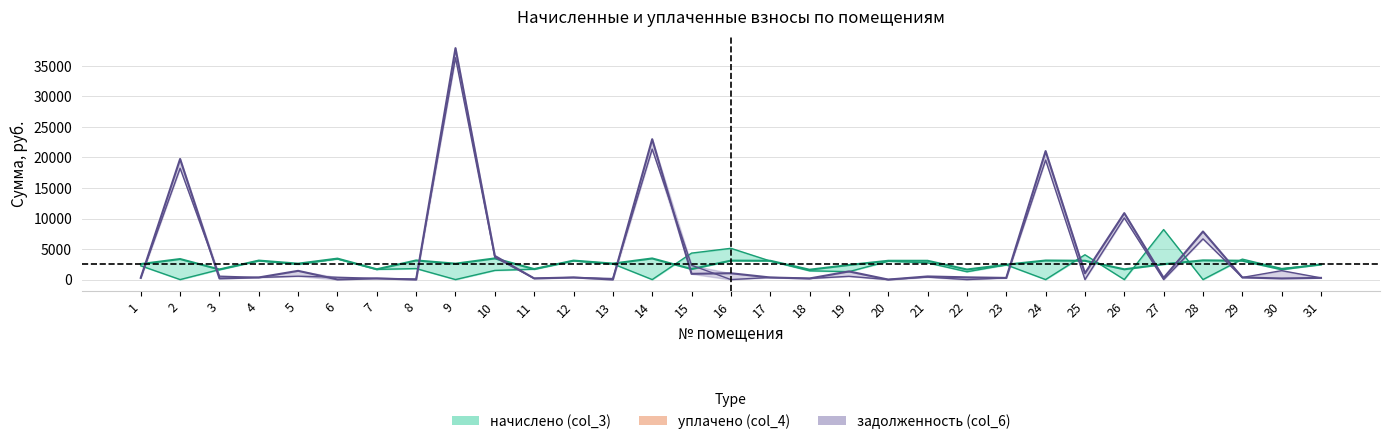

At which label does уплачено (col_4) first exceed 2258?

1